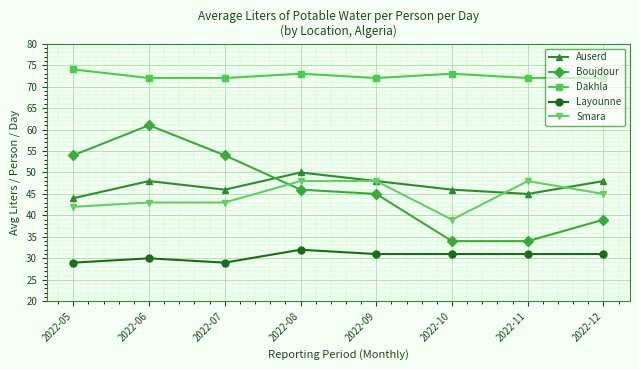

True or false: Smara and Layounne intersect in this chart.

False